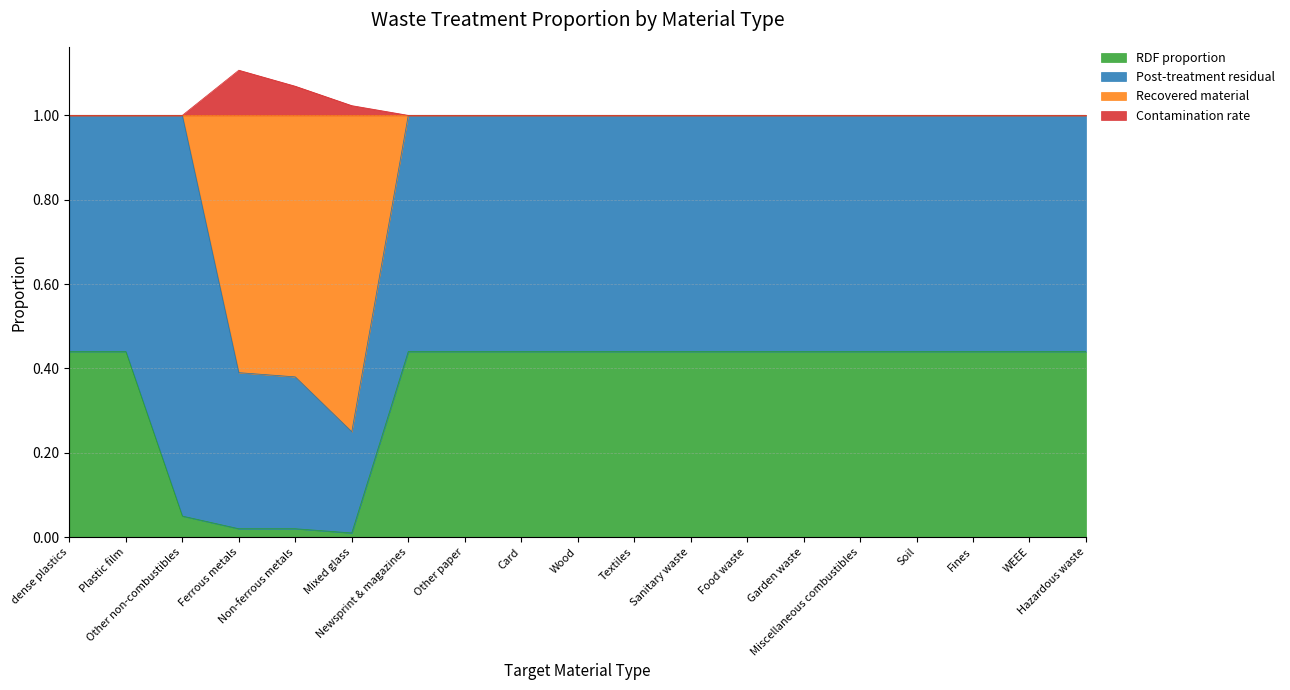

How many categories are shown in the chart?

19